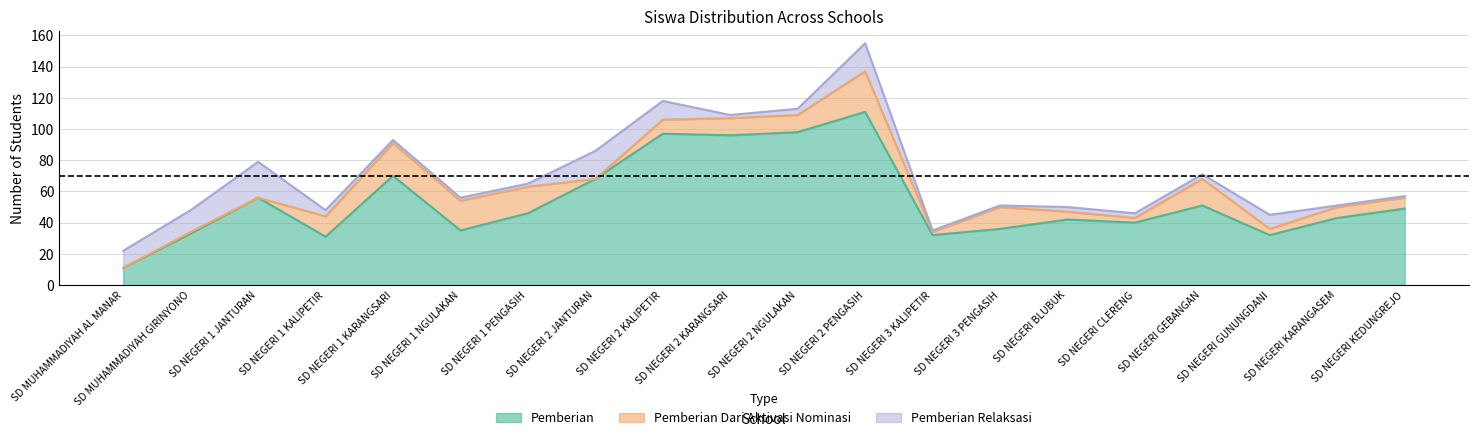

What is the label of the 12th point from the right?

SD NEGERI 2 KALIPETIR